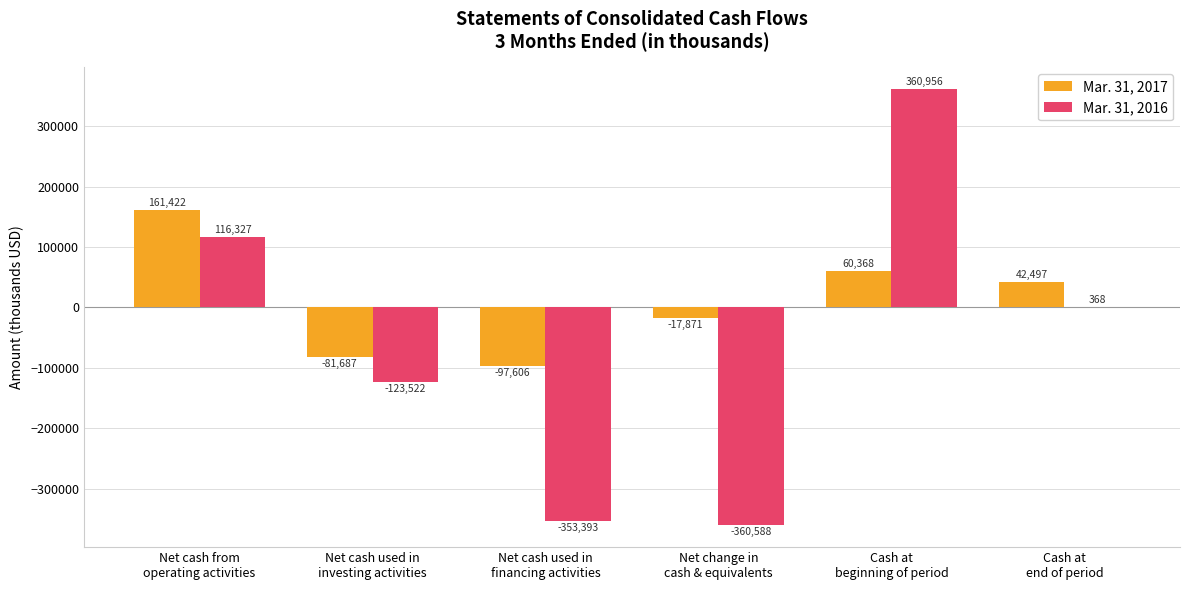

What is the sum of all Mar. 31, 2017 values?

67123